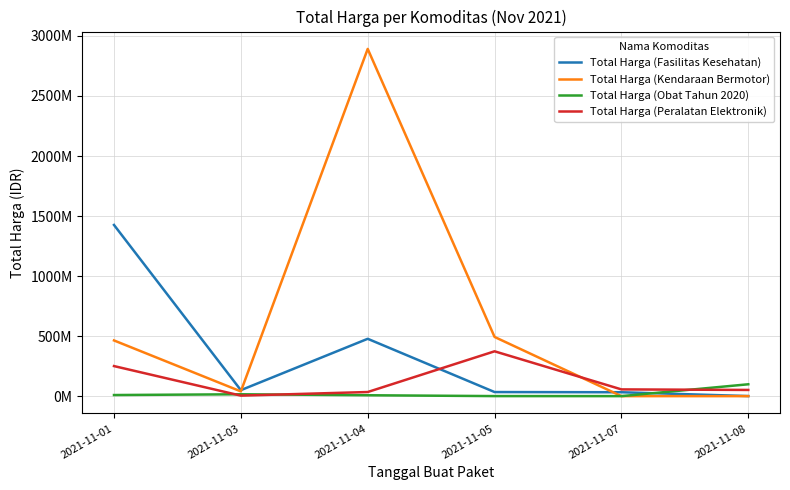

What is the spread (max minus min) of values at 2021-11-05?

492666400